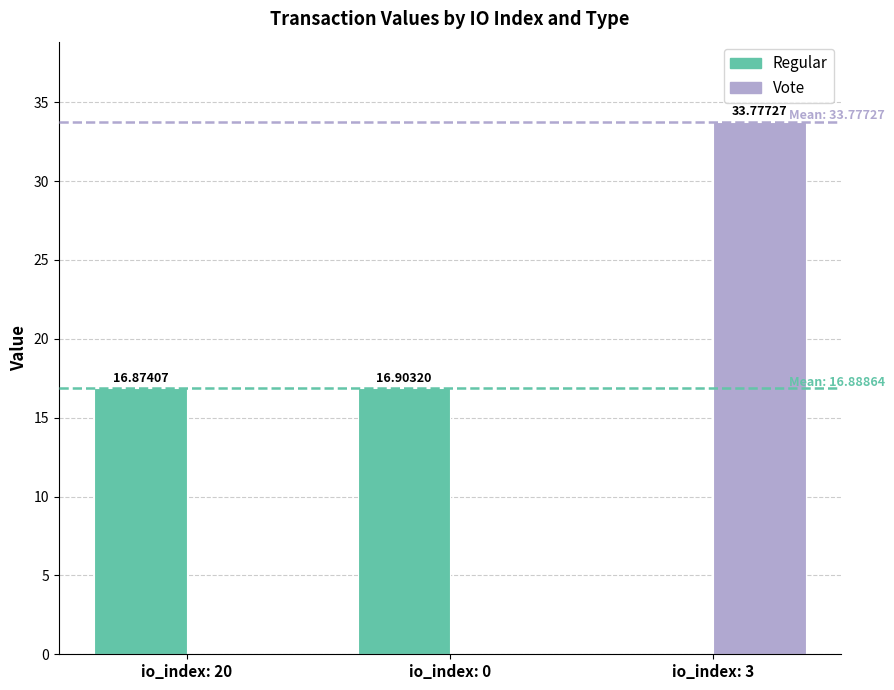

How many positive values does the Regular series have?

2